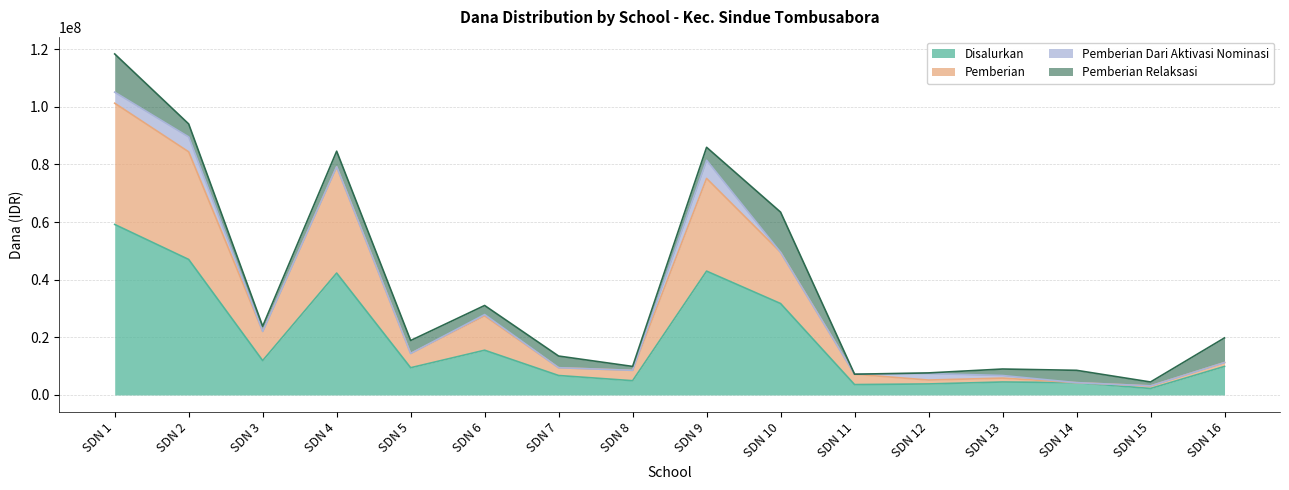

Read the Pemberian value at SDN 14.

4275000